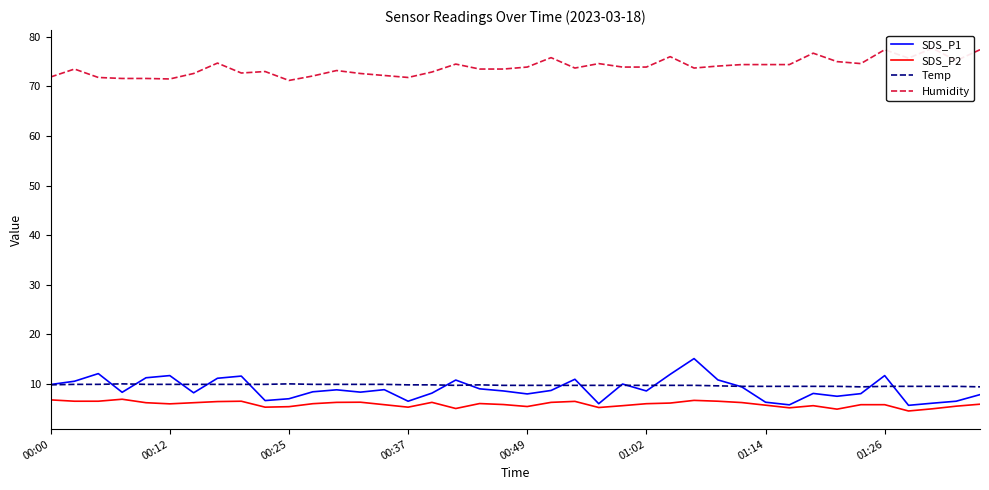

True or false: SDS_P2 and Temp intersect in this chart.

False